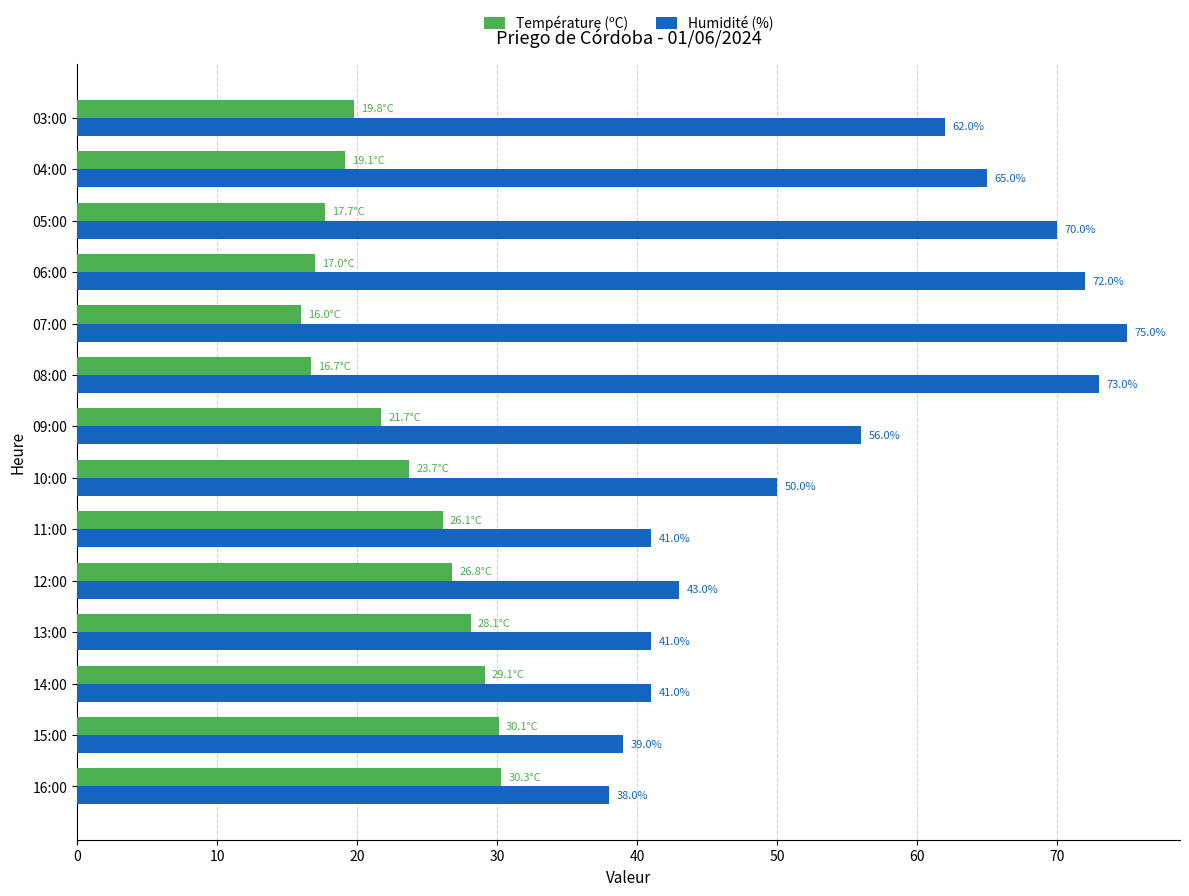

True or false: Humidité (%) has a value of 75.4 at 09:00.

False